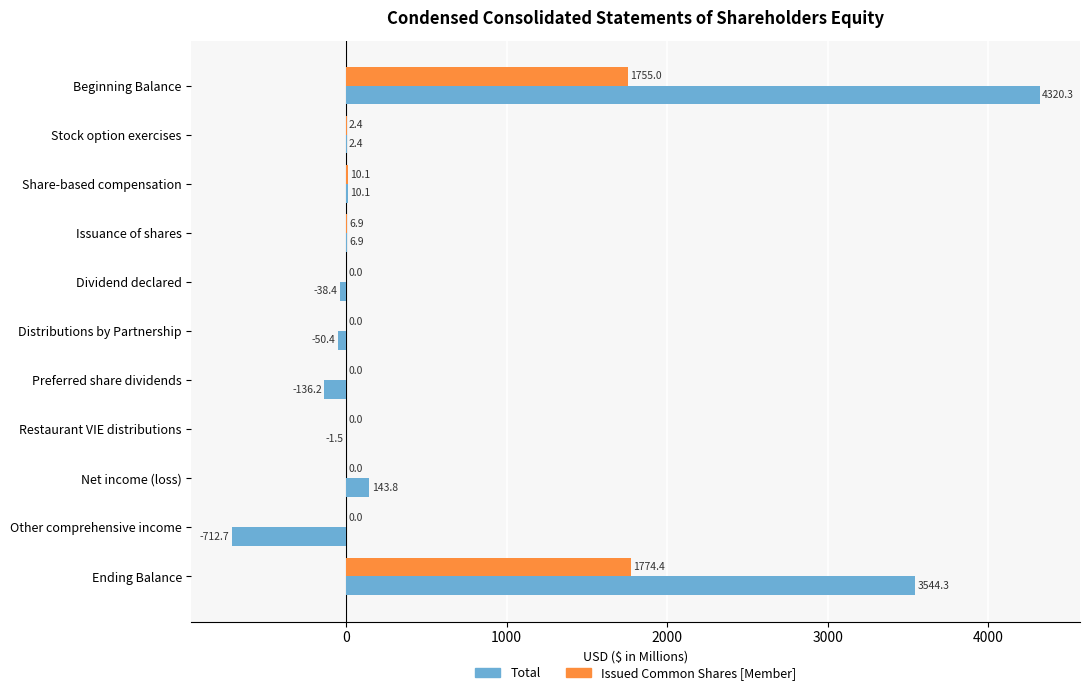

The Issued Common Shares [Member] series shows 669.9 at Dividend declared. True or false?

False